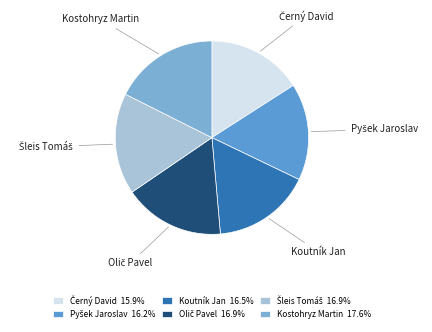

How many segments does this pie chart have?

6